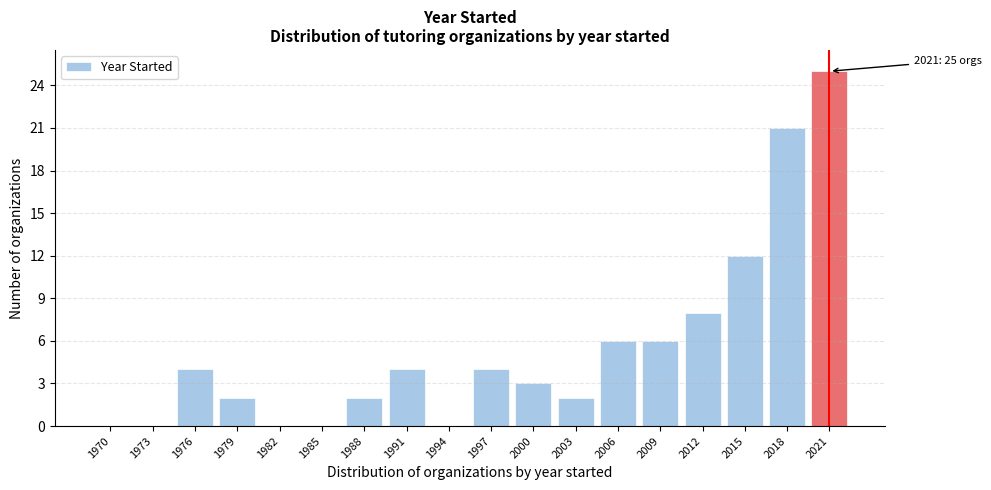

Reading left to right, transcribe all the data shown in this chart.

1970=0	1973=0	1976=4	1979=2	1982=0	1985=0	1988=2	1991=4	1994=0	1997=4	2000=3	2003=2	2006=6	2009=6	2012=8	2015=12	2018=21	2021=25